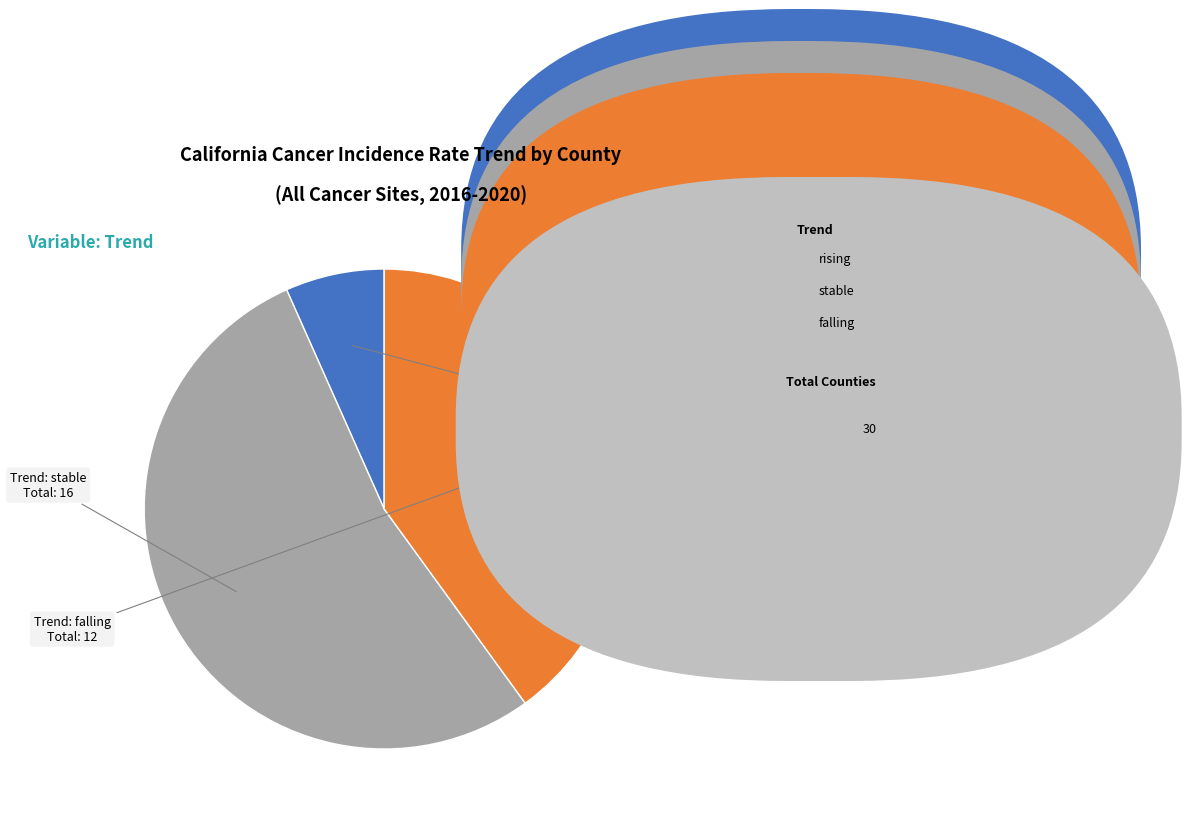

Is there a majority slice in this chart?

Yes